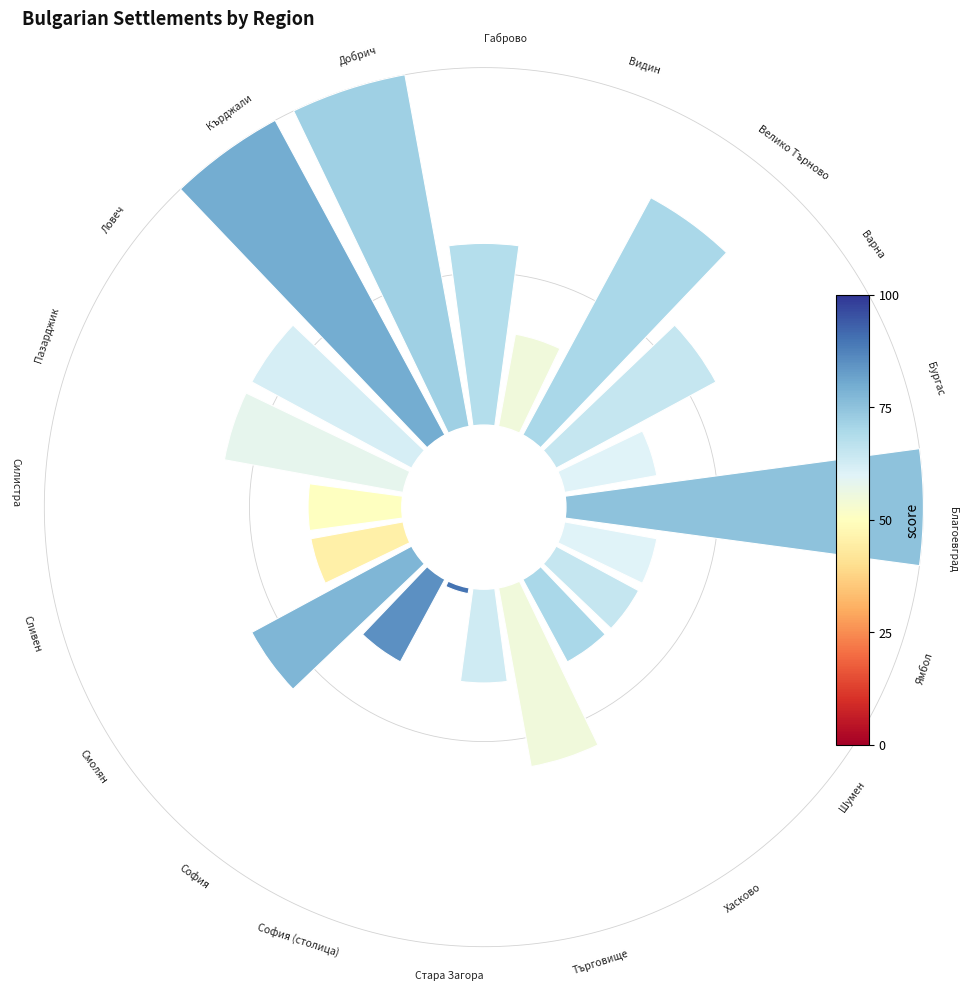

Do 13 and 7 together represent more than half of the pie?

No